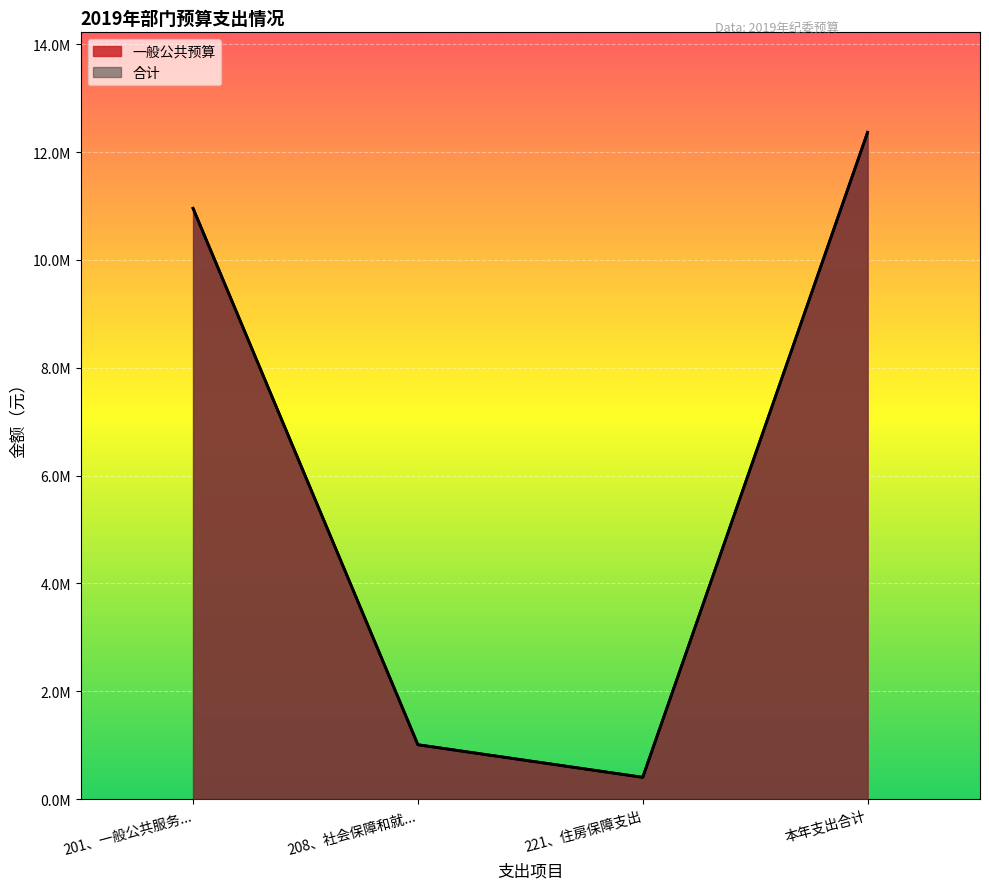

What is the greatest value displayed?

12367800.1